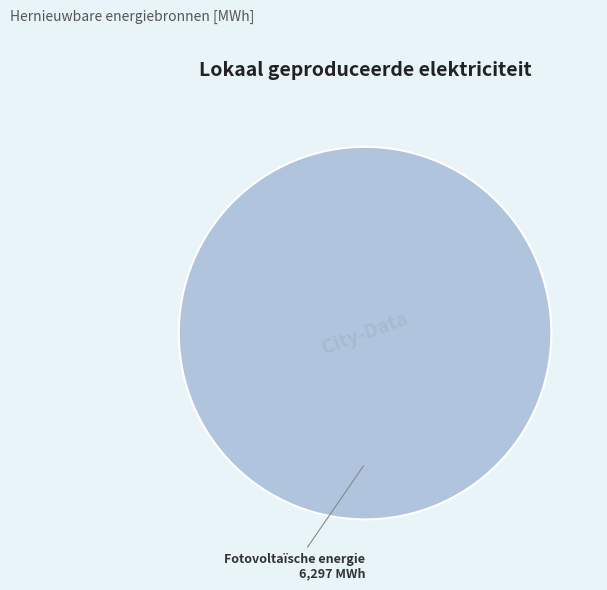

Is there any slice that represents more than half of the pie?

Yes